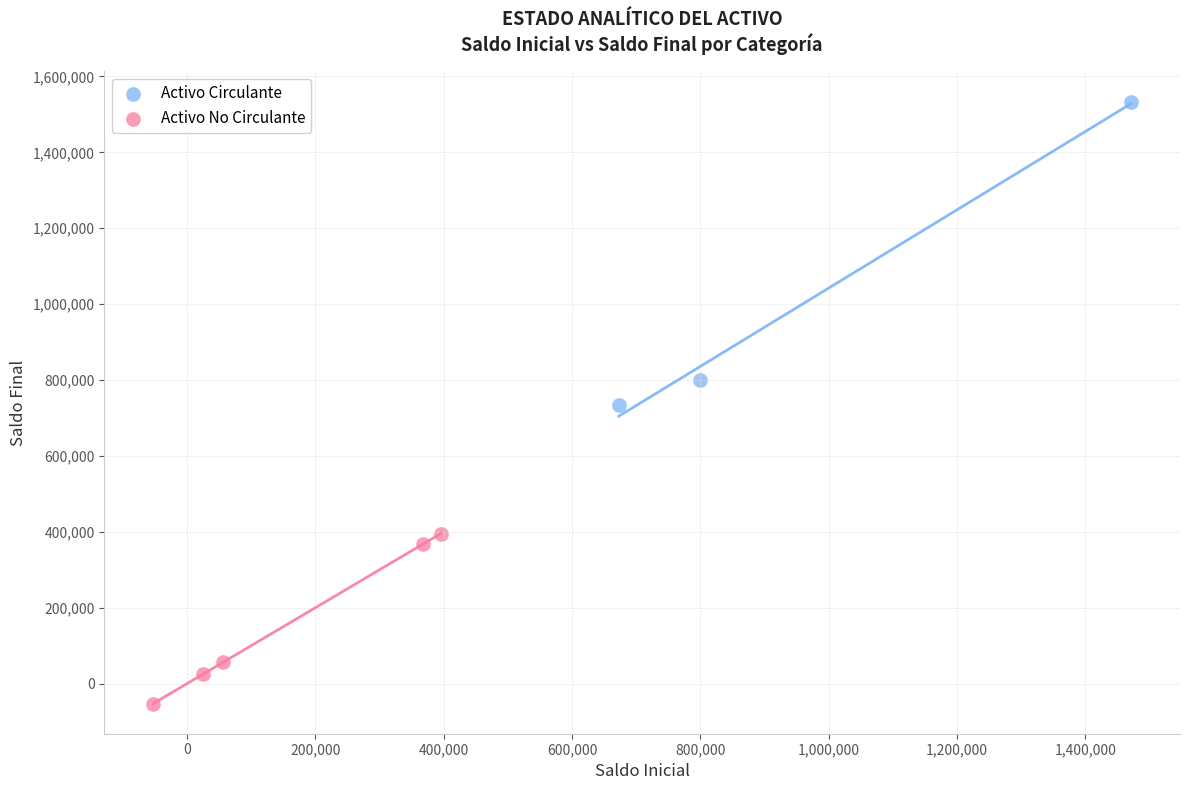

Which series has the largest Y range (max minus min)?

Activo Circulante